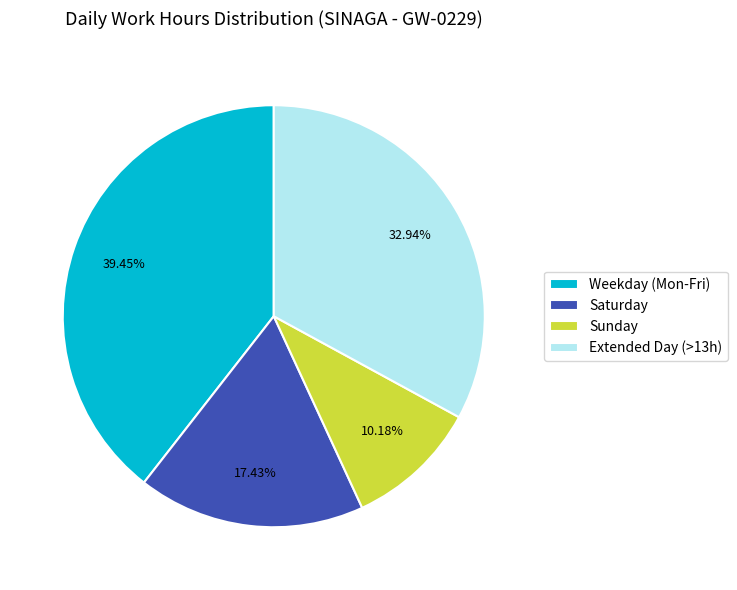

Do Sunday and Saturday together represent more than half of the pie?

No